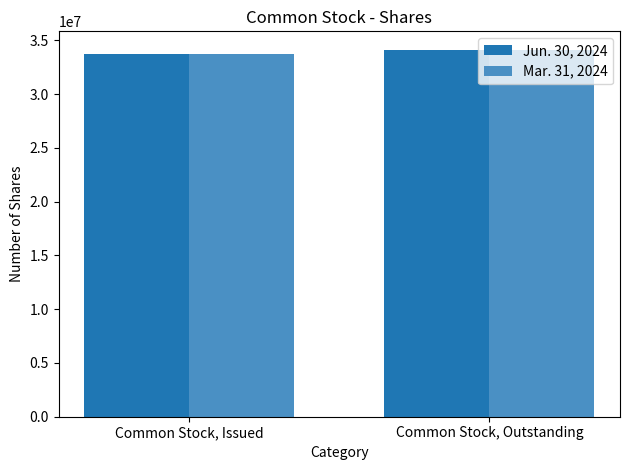

What are all the series names shown in the legend?

Jun. 30, 2024, Mar. 31, 2024